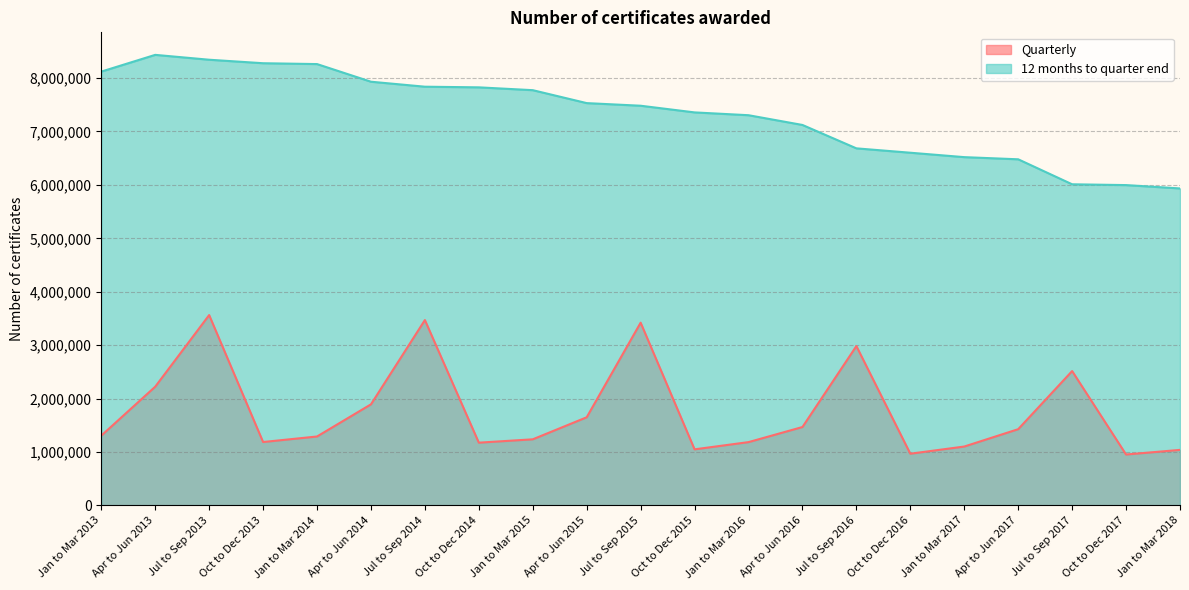

What is the label of the 14th point from the right?

Oct to Dec 2014